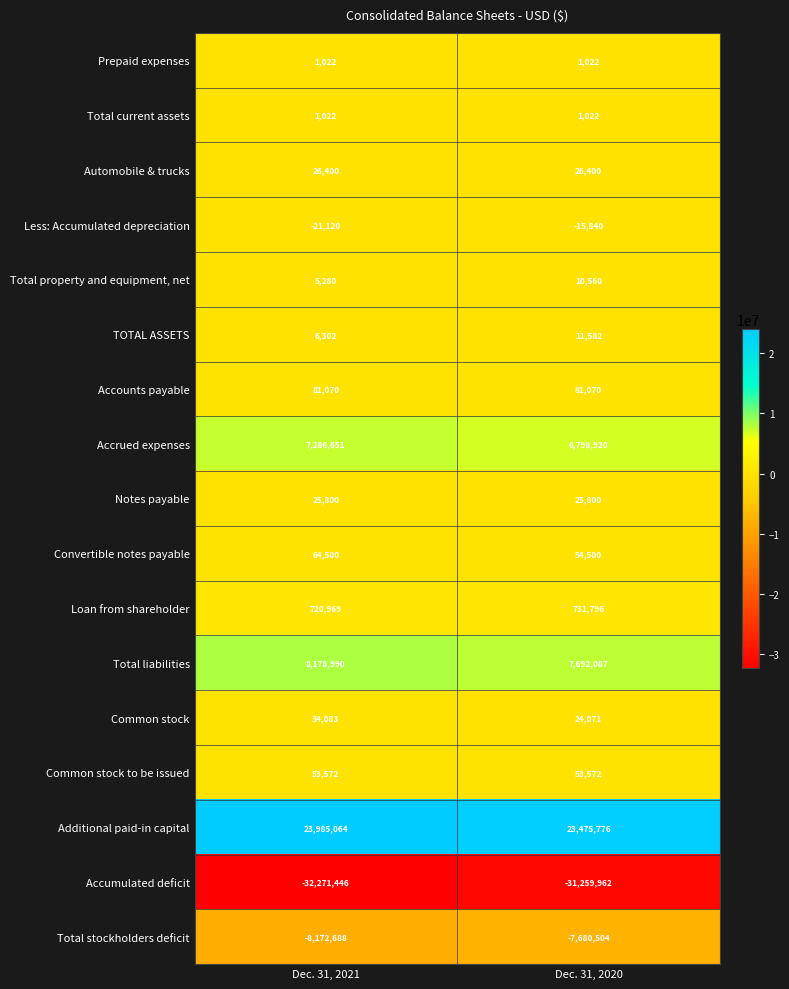

At which category does the chart reach its peak across all series?

Dec. 31, 2021